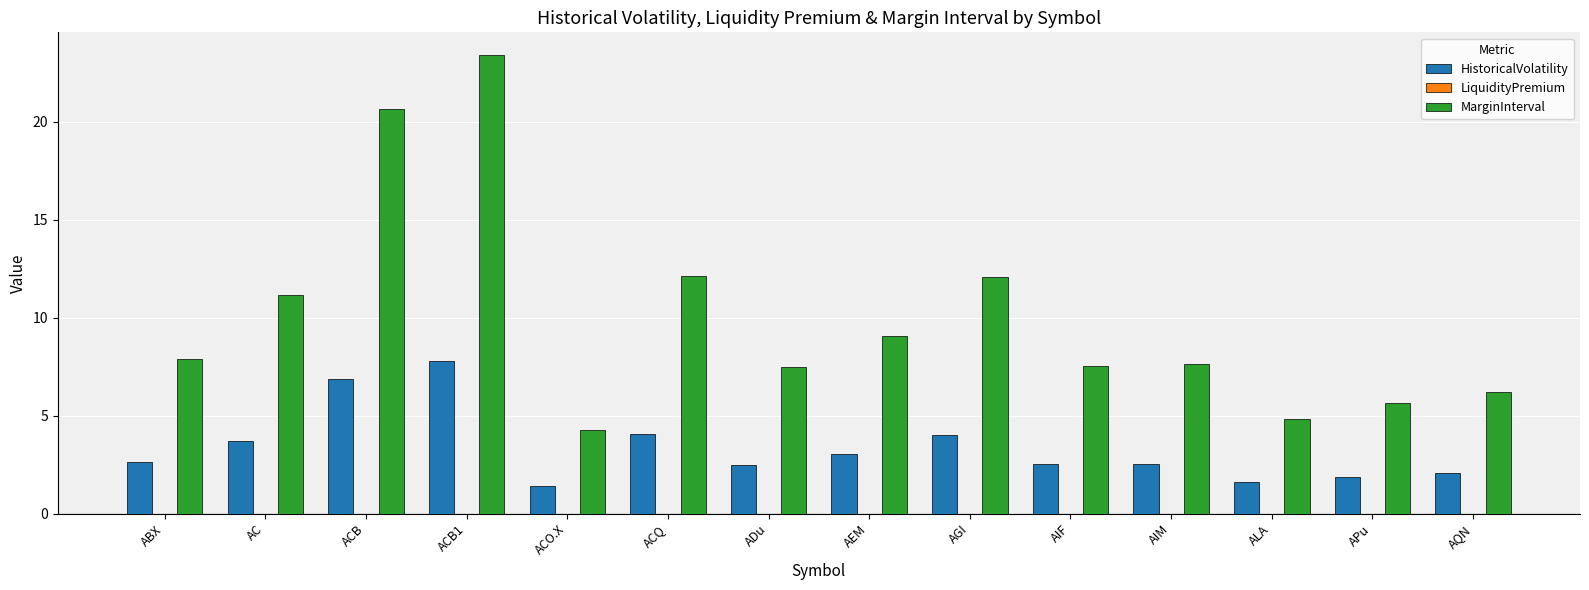

What is the value of the HistoricalVolatility bar at the 6th from the left?

4.0